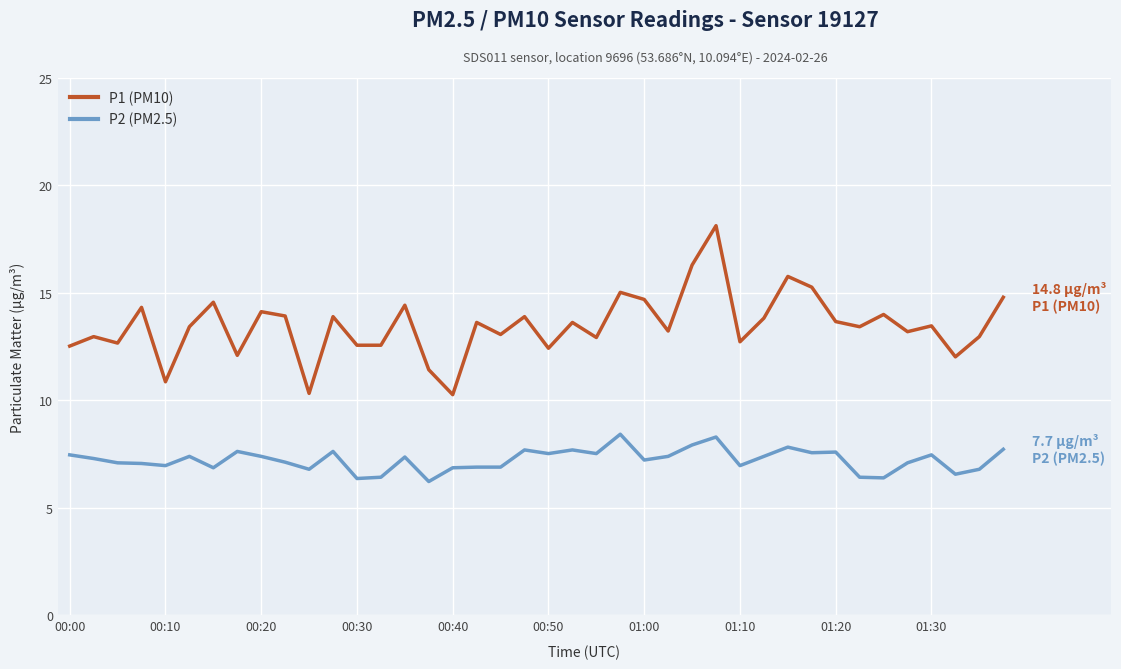

What is the difference between the maximum and minimum values in the P1 (PM10) series?

7.9